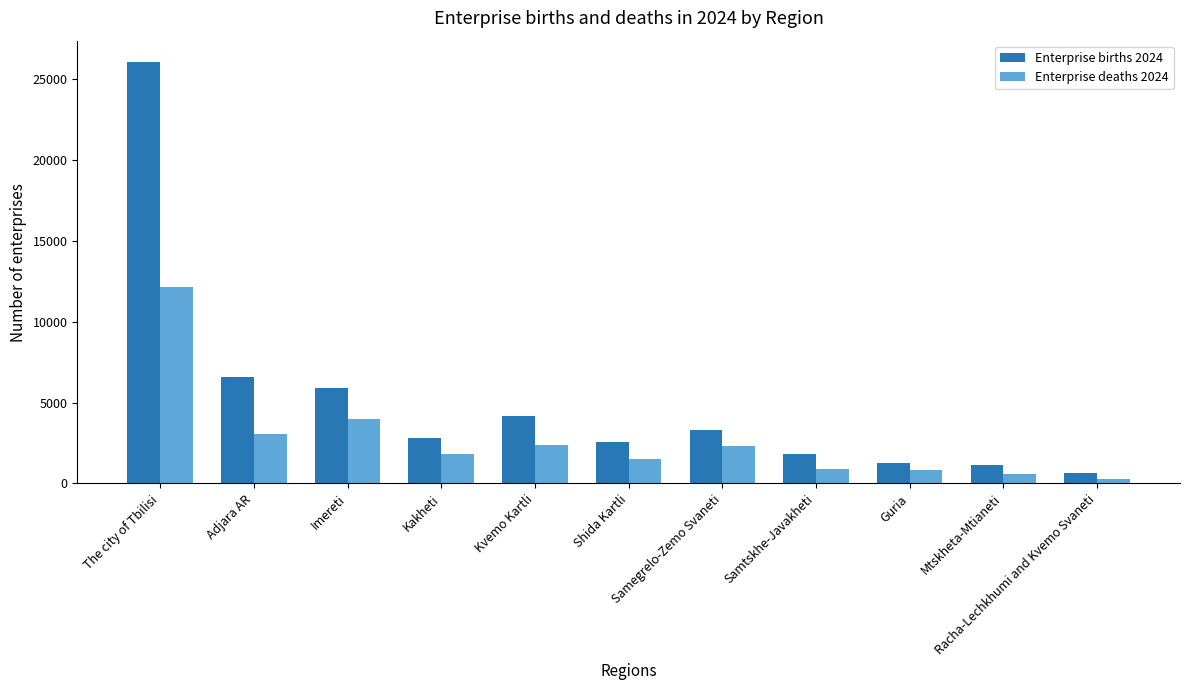

The Enterprise births 2024 series shows 590 at Samtskhe-Javakheti. True or false?

False